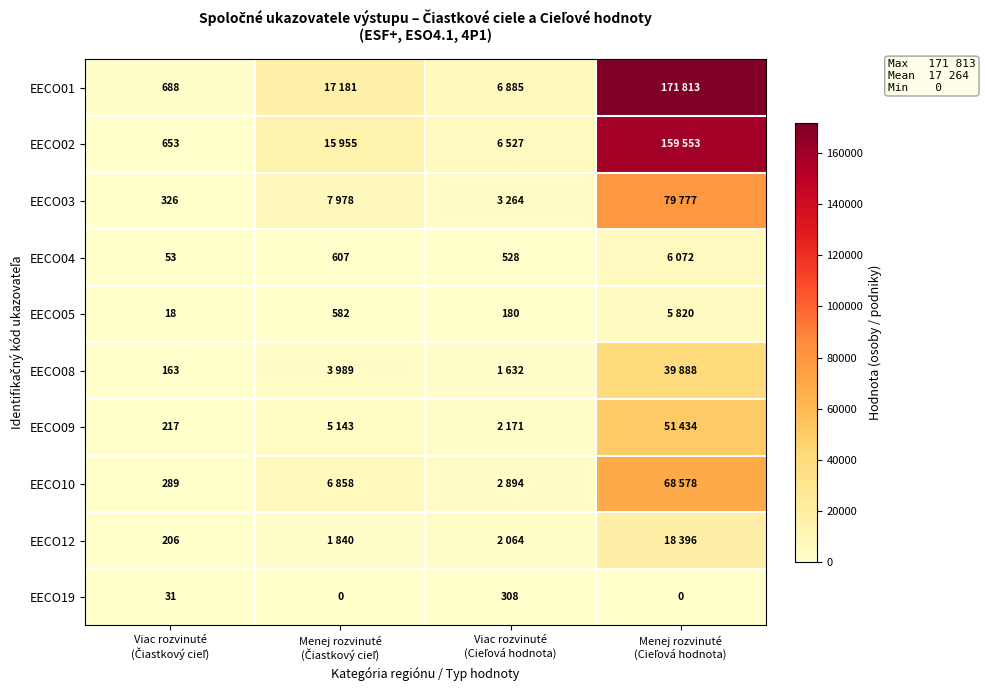

What is the difference between the maximum and second lowest values in the EECO19 series?

308